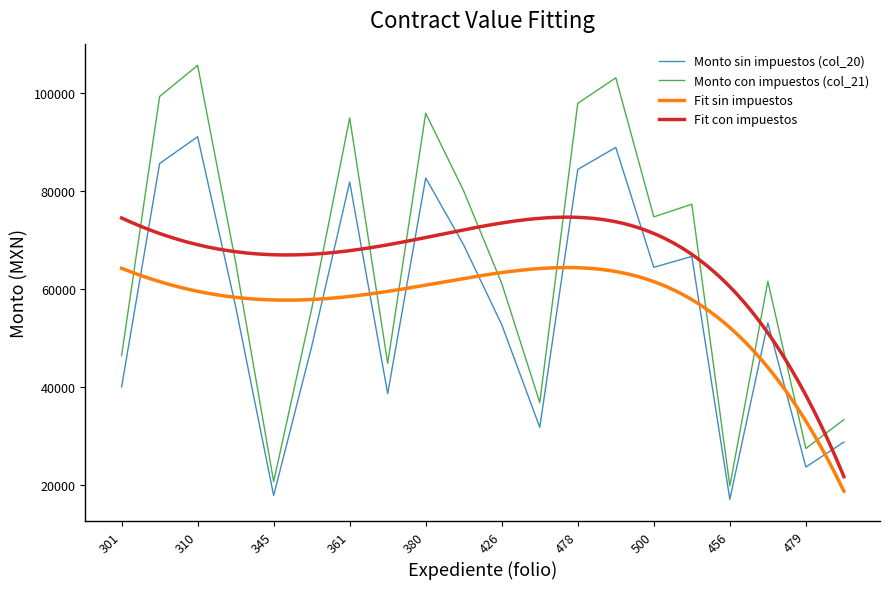

True or false: Monto con impuestos (col_21) and Monto sin impuestos (col_20) intersect in this chart.

False